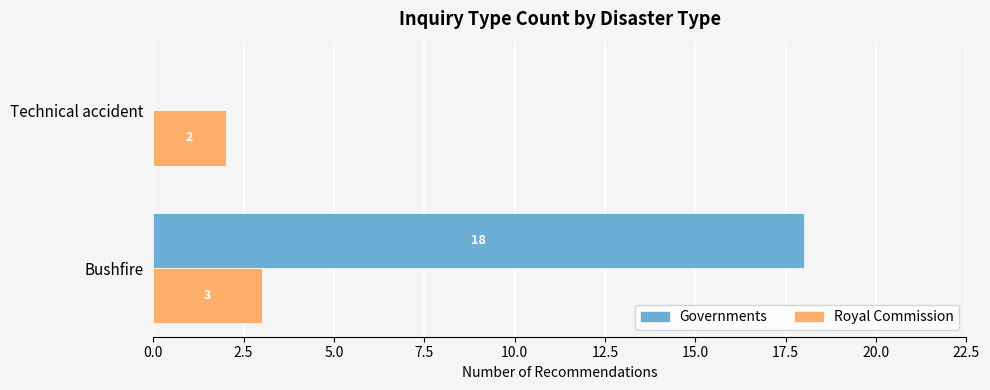

How many values in Governments are above zero?

1